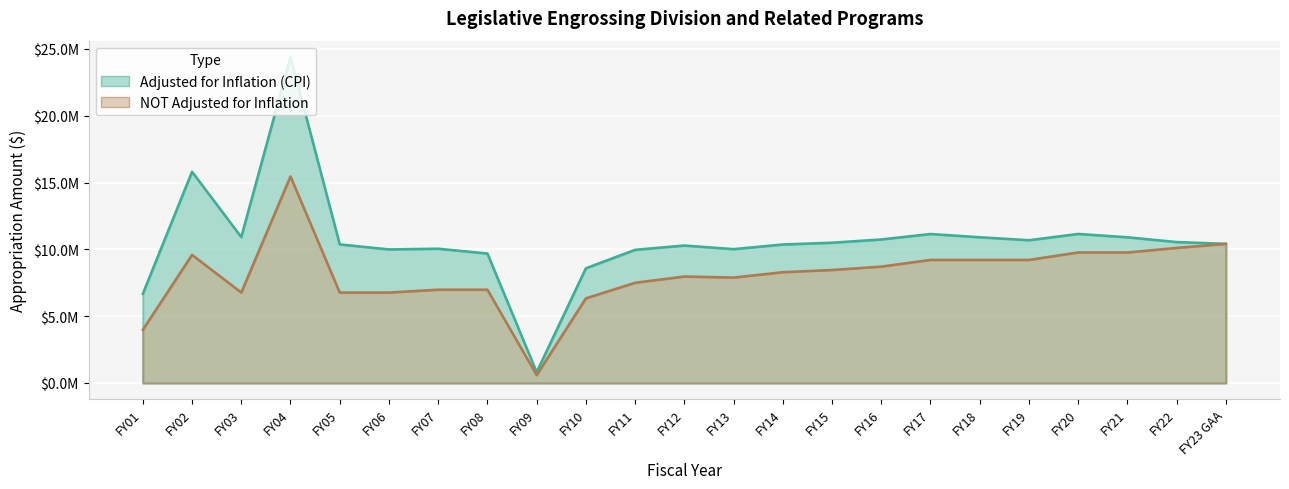

At how many categories does at least one series exceed 4449938?

22